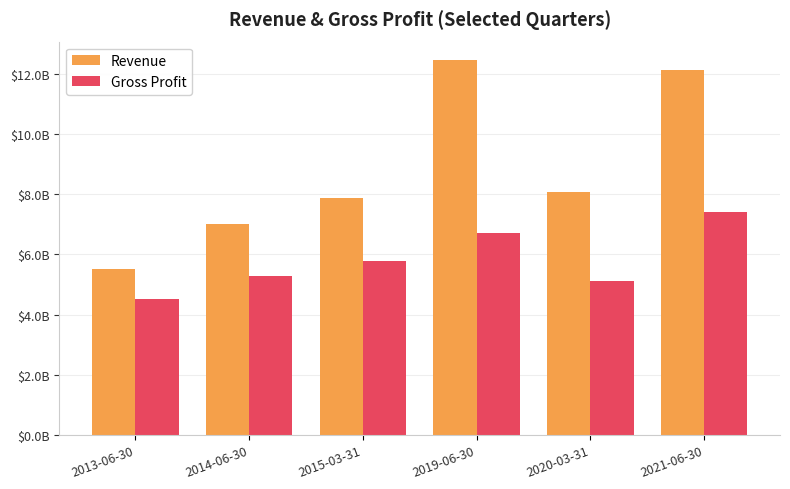

Which series has the largest total across all categories?

Revenue